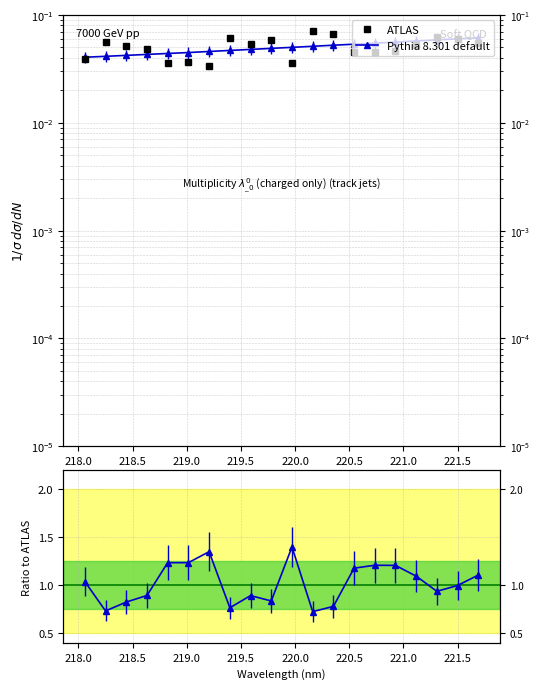

What is the sum of all Ratio values?

20.4